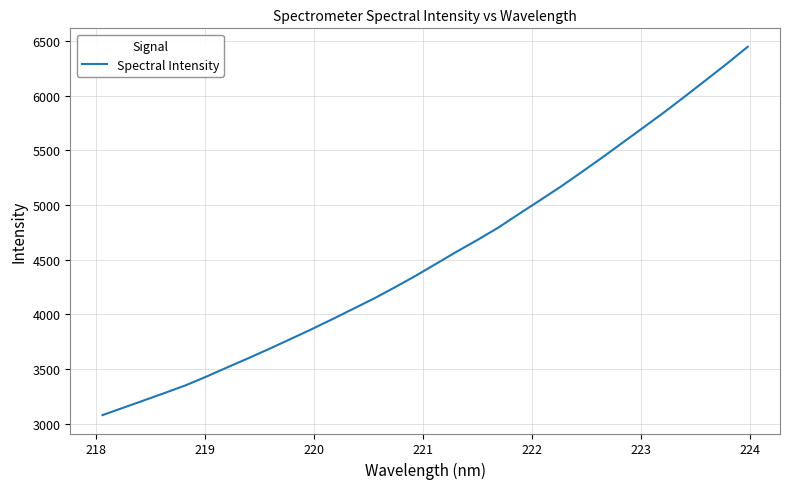

What is the difference between the maximum and minimum values?

3365.7